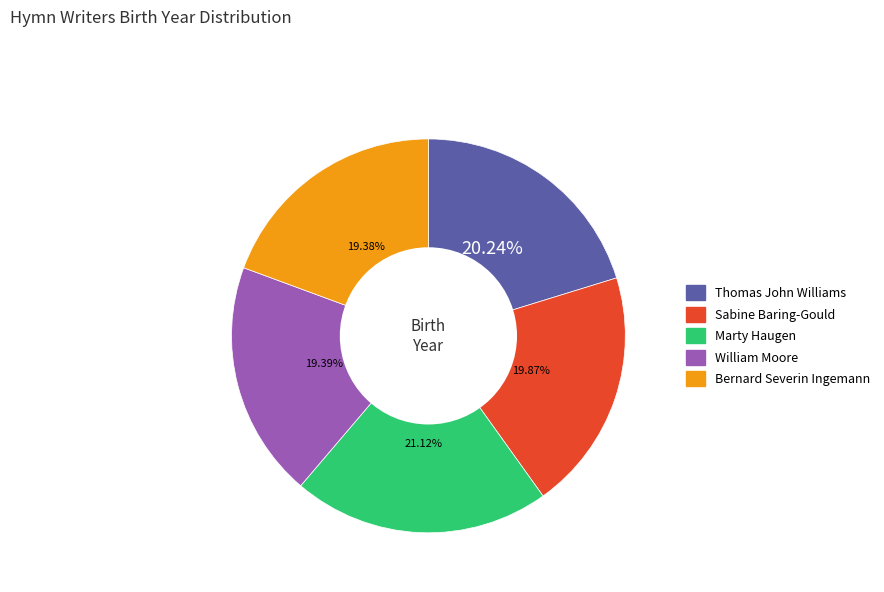

Approximately how many times larger is the value at Sabine Baring-Gould compared to William Moore?

1.0